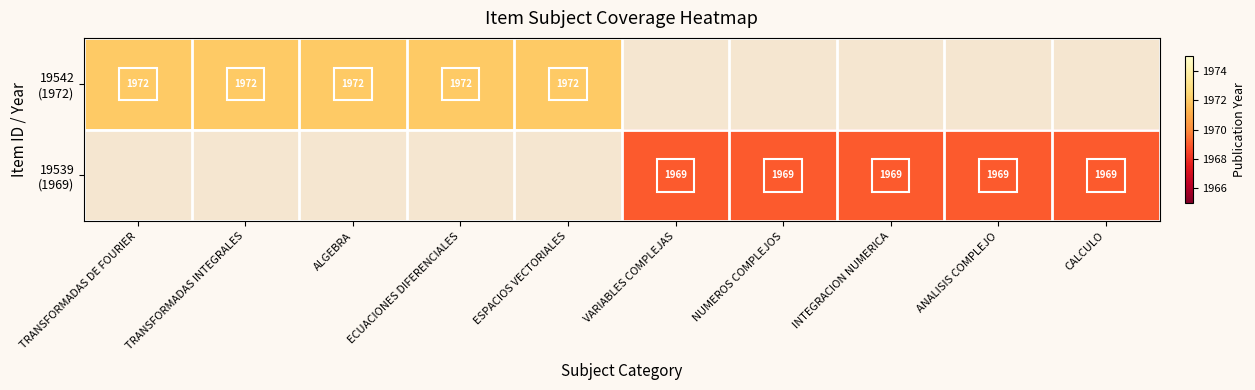

The 19539 (1969) series shows 1108.1 at ANALISIS COMPLEJO. True or false?

False